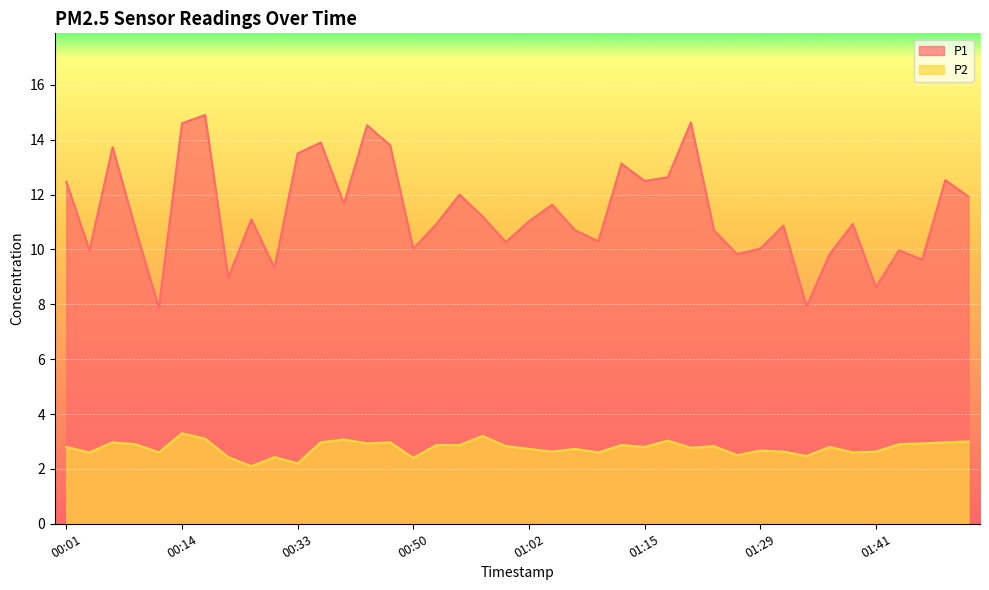

Reading right to left, list all the values displayed in this chart.

P1: 01:51=11.9	01:49=12.5	01:46=9.6	01:44=10.0	01:41=8.6	01:39=10.9	01:36=9.8	01:34=7.9	01:31=10.9	01:29=10.0	01:26=9.8	01:23=10.7	01:20=14.6	01:18=12.6	01:15=12.5	01:12=13.1	01:10=10.3	01:07=10.7	01:05=11.6	01:02=11.0	01:00=10.3	00:57=11.2	00:55=12.0	00:52=10.9	00:50=10.0	00:47=13.8	00:44=14.5	00:42=11.7	00:39=13.9	00:33=13.5	00:30=9.3	00:22=11.1	00:19=9.0	00:16=14.9	00:14=14.6	00:11=7.9	00:09=10.7	00:06=13.7	00:04=10.0	00:01=12.5
P2: 01:51=3.0	01:49=3.0	01:46=2.9	01:44=2.9	01:41=2.6	01:39=2.6	01:36=2.8	01:34=2.5	01:31=2.6	01:29=2.7	01:26=2.5	01:23=2.8	01:20=2.8	01:18=3.0	01:15=2.8	01:12=2.9	01:10=2.6	01:07=2.7	01:05=2.6	01:02=2.7	01:00=2.8	00:57=3.2	00:55=2.9	00:52=2.9	00:50=2.4	00:47=3.0	00:44=2.9	00:42=3.1	00:39=3.0	00:33=2.2	00:30=2.4	00:22=2.1	00:19=2.4	00:16=3.1	00:14=3.3	00:11=2.6	00:09=2.9	00:06=3.0	00:04=2.6	00:01=2.8